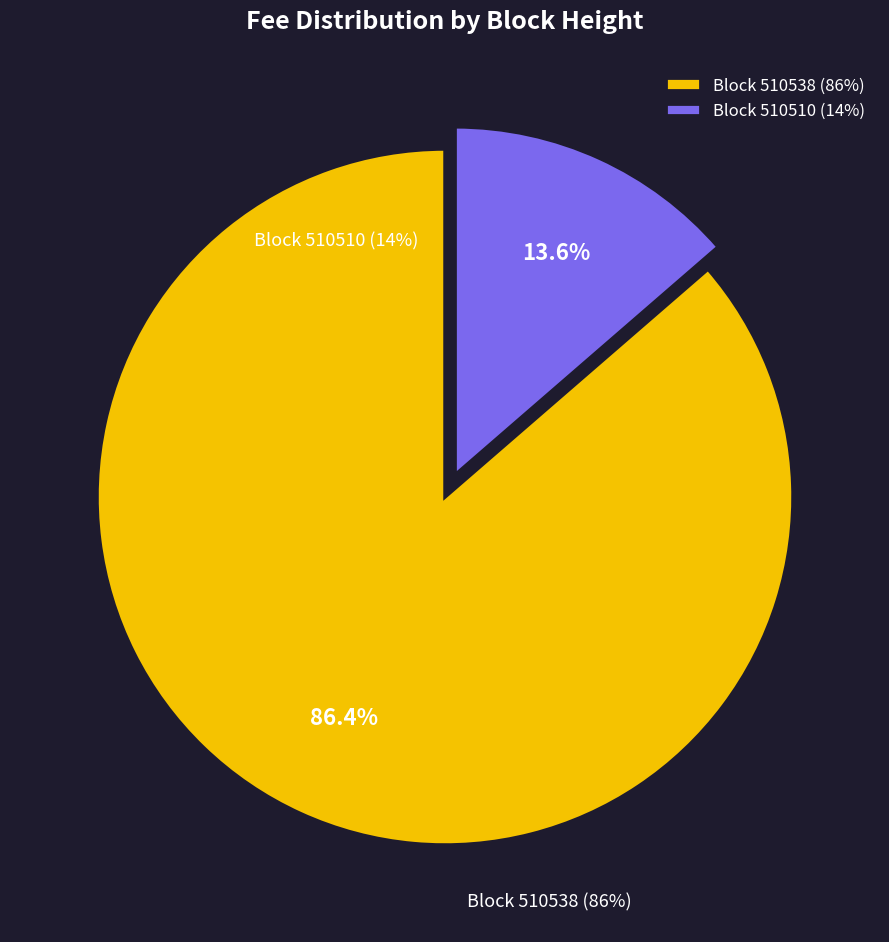

Is there any slice that represents more than half of the pie?

Yes